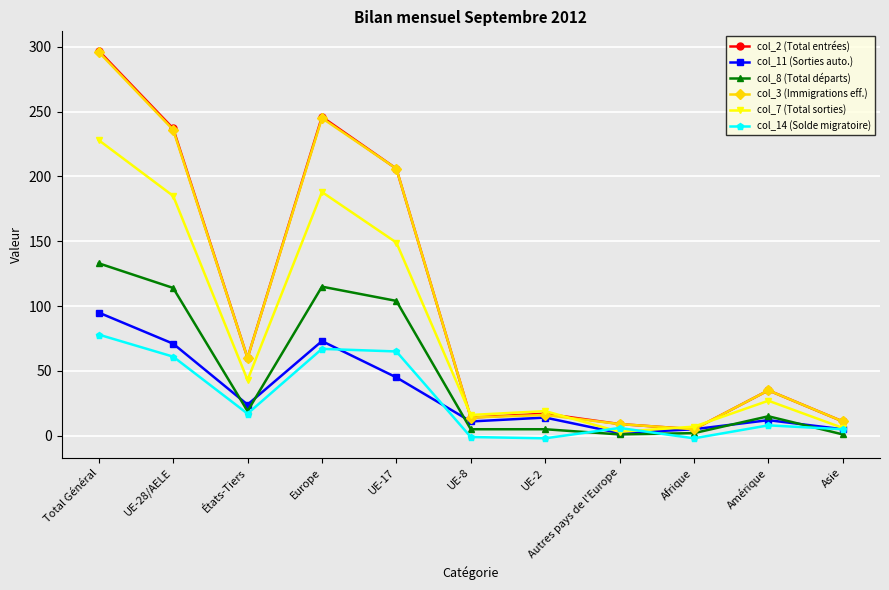

What is the value of the col_2 (Total entrées) point at the 10th from the left?

35